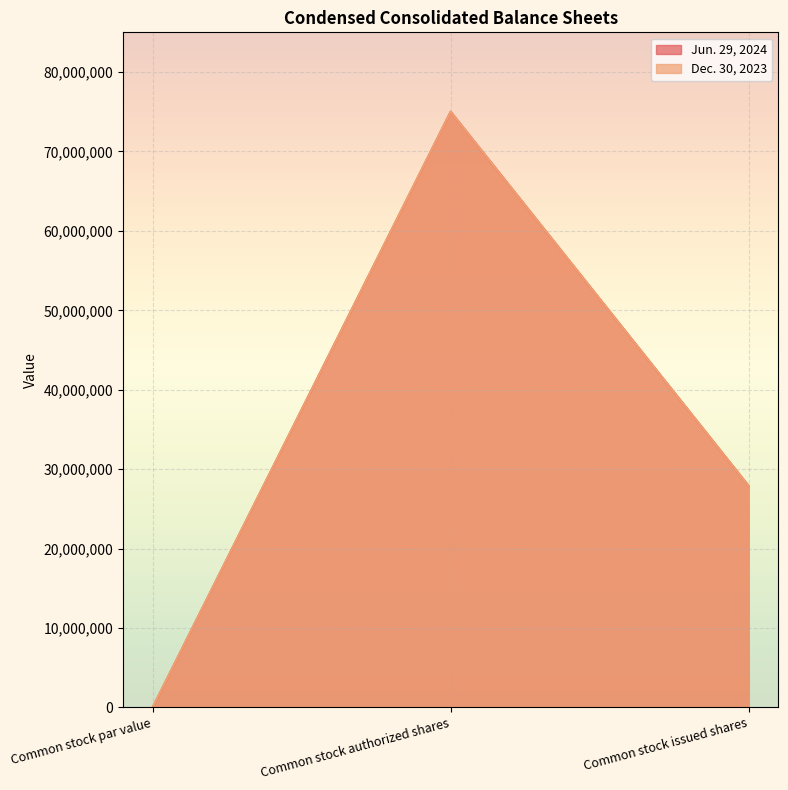

What is the highest value of the Dec. 30, 2023 series?

75000000